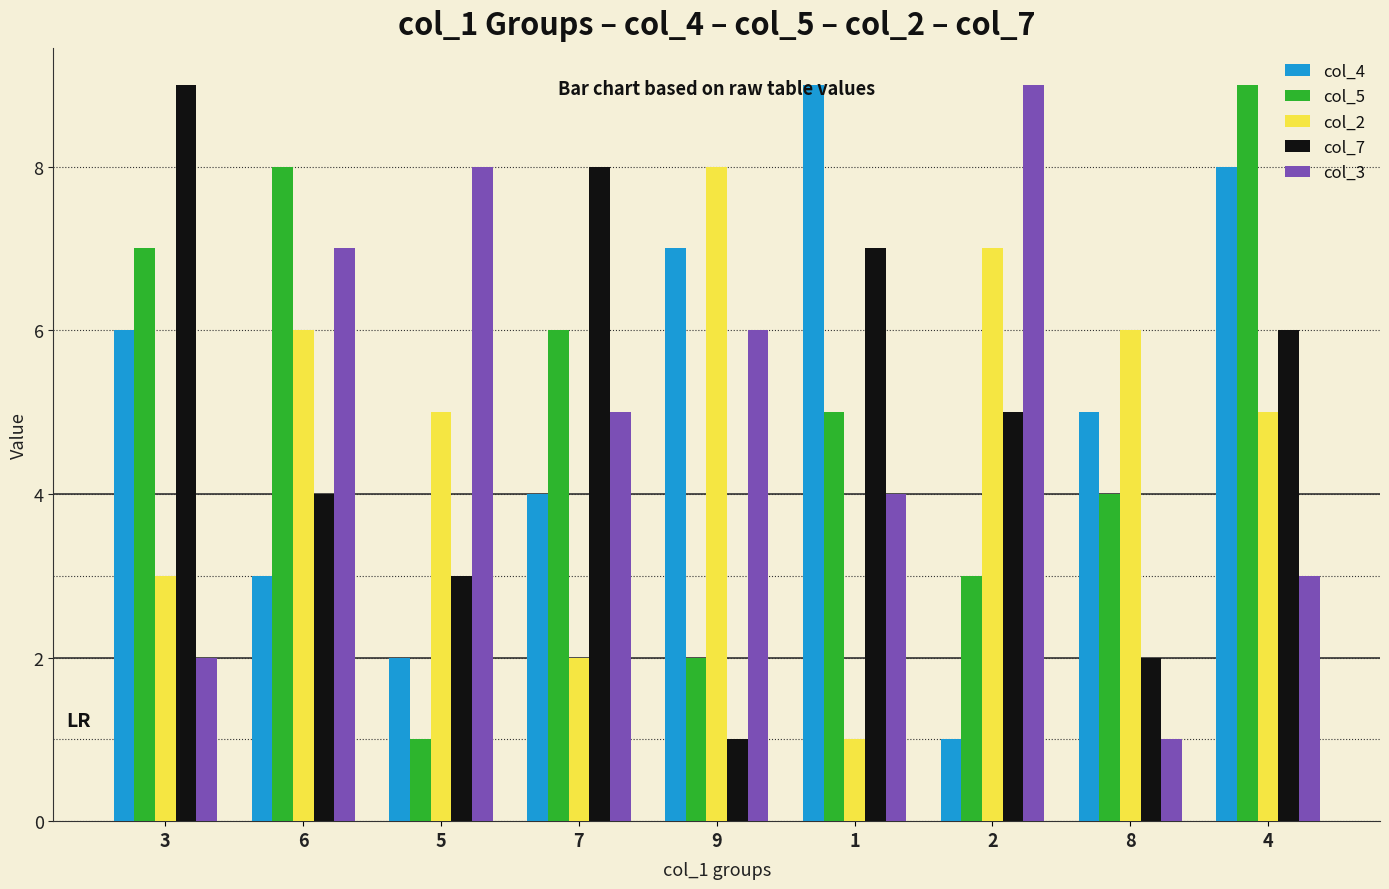

At 5, list the series in order from smallest to largest.

col_5, col_4, col_7, col_2, col_3